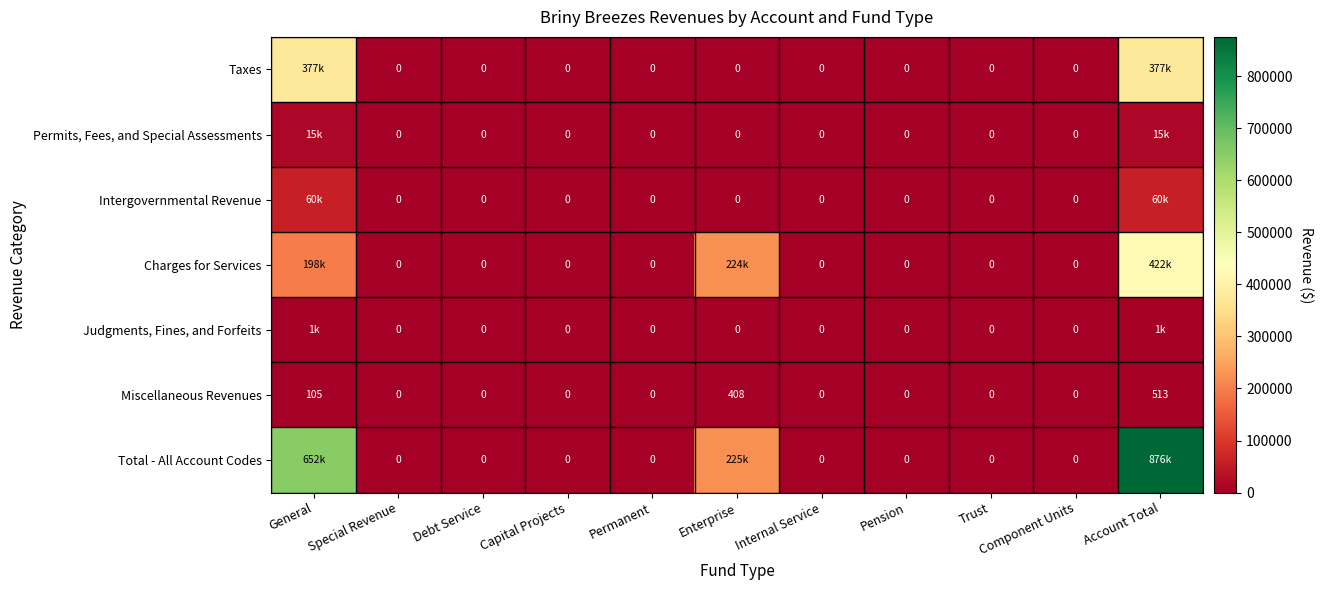

What is the difference between the maximum and minimum values in the Total - All Account Codes series?

876059